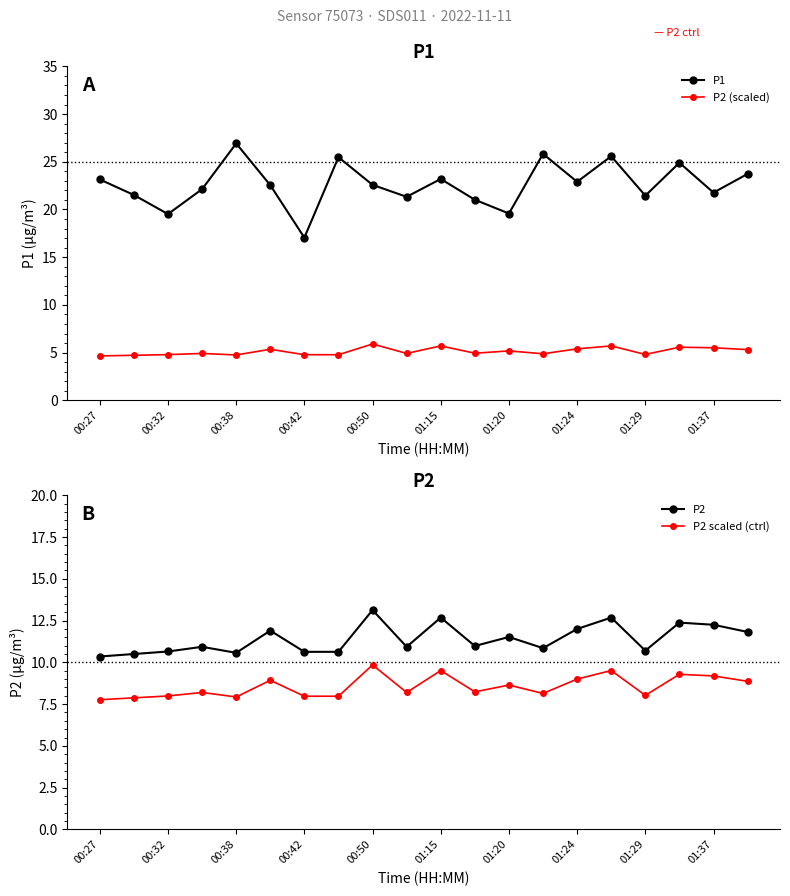

What is the highest value of the P2 (scaled) series?

5.9